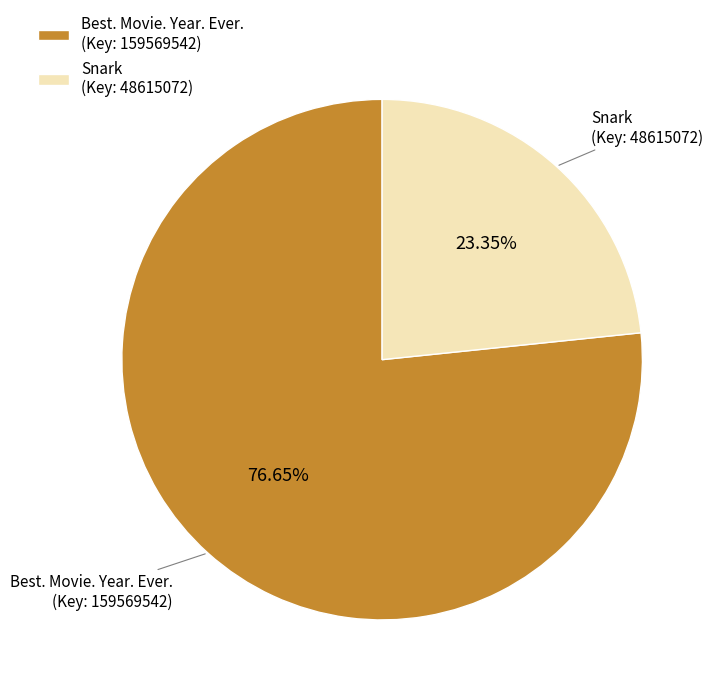

Do Snark (Key: 48615072) and Best. Movie. Year. Ever. (Key: 159569542) together represent more than half of the pie?

Yes